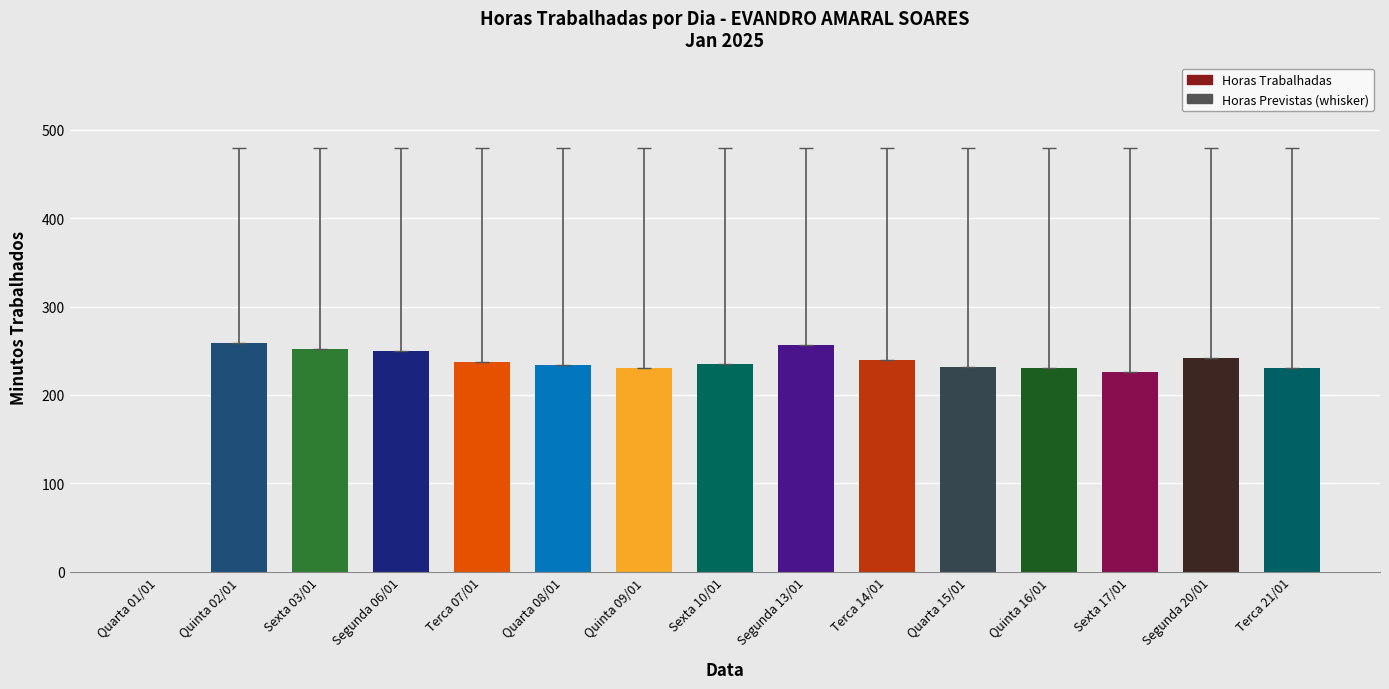

Approximately how many times larger is the value at Quarta 08/01 compared to Sexta 03/01?

0.9